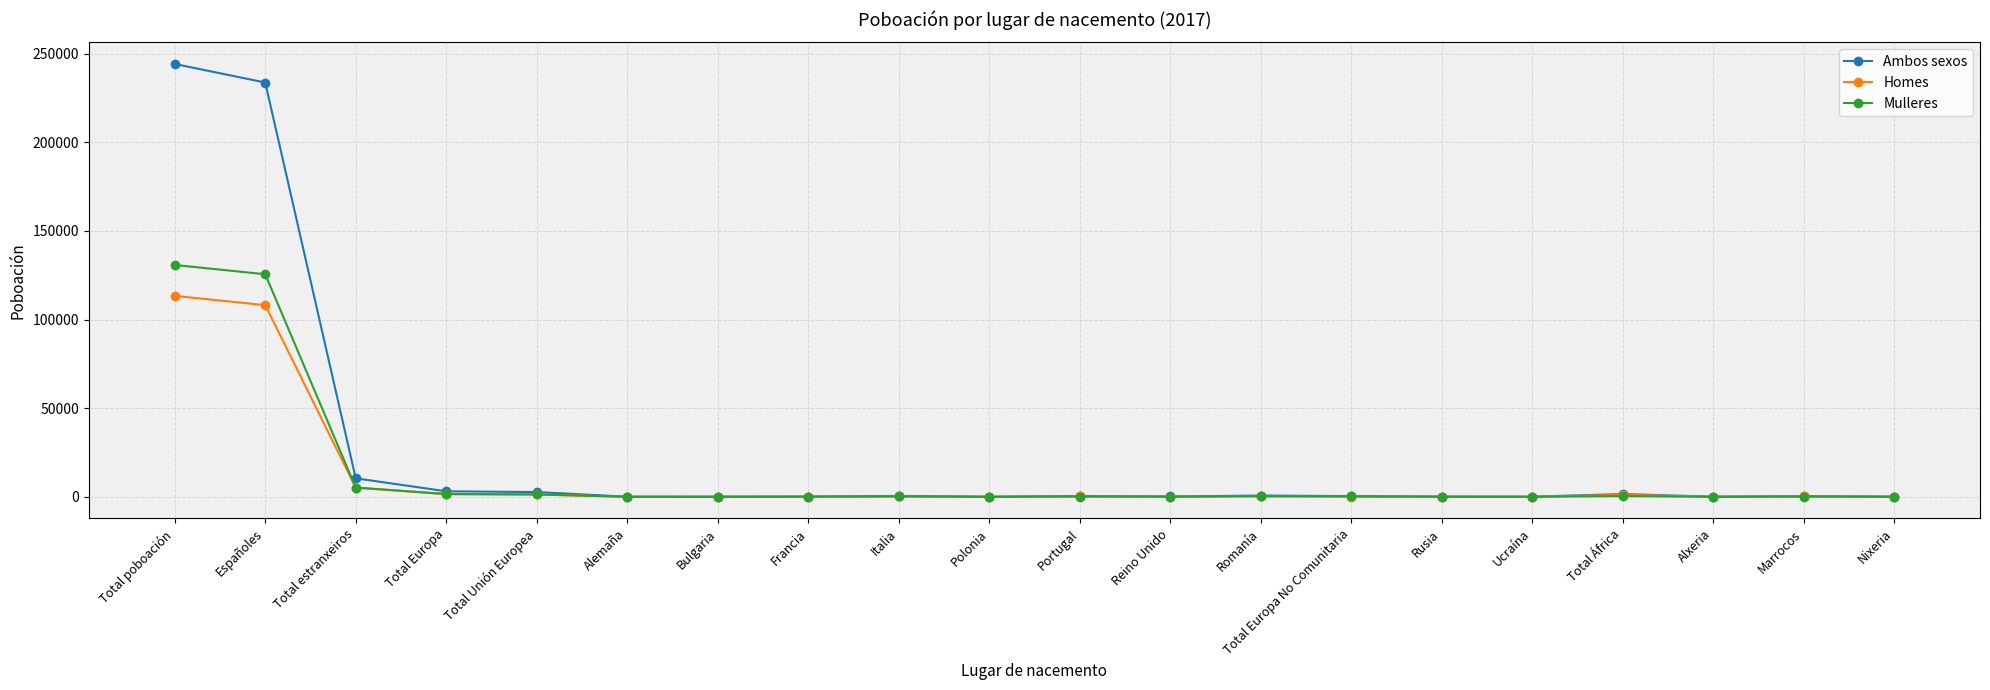

How many values in the Mulleres series are below 208?

10